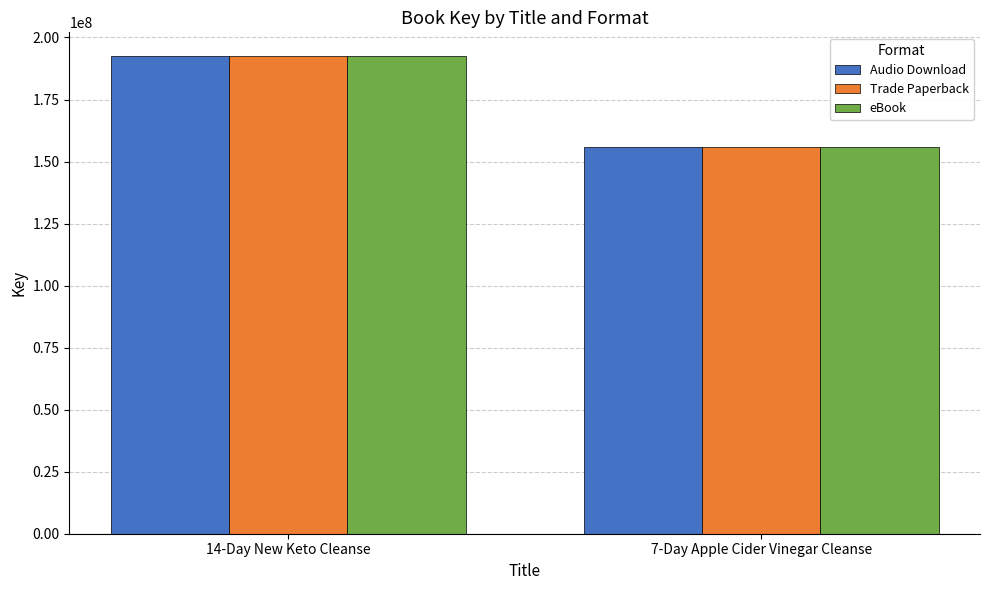

Reading left to right, list all the values displayed in this chart.

Audio Download: 14-Day New Keto Cleanse=192459231	7-Day Apple Cider Vinegar Cleanse=155982281
Trade Paperback: 14-Day New Keto Cleanse=192459231	7-Day Apple Cider Vinegar Cleanse=155982281
eBook: 14-Day New Keto Cleanse=192459231	7-Day Apple Cider Vinegar Cleanse=155982281